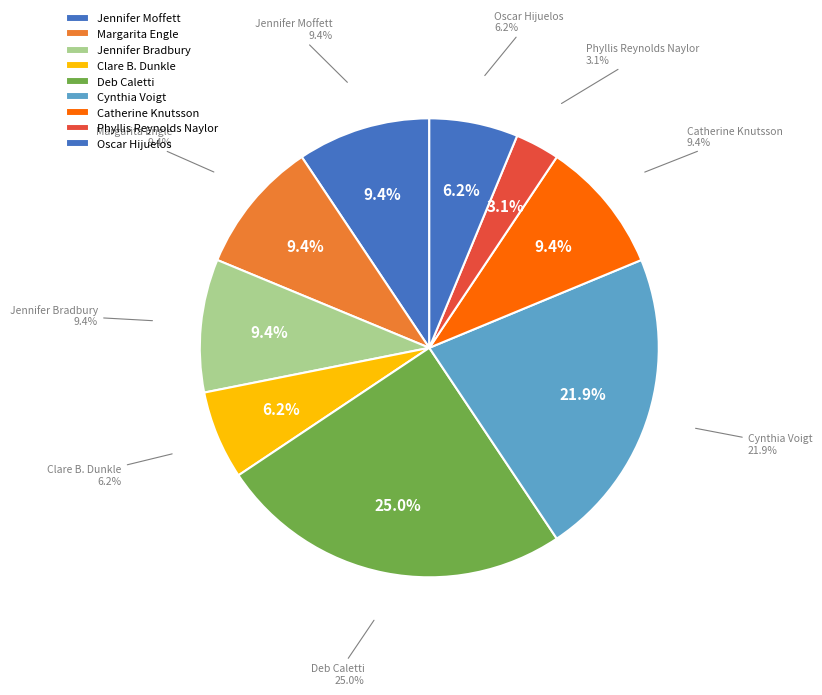

Is there any slice that represents more than half of the pie?

No